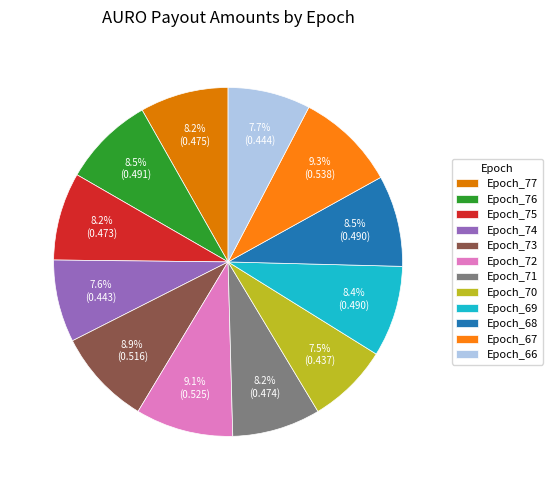

What percentage is the Epoch_75 slice, to the nearest percent?

8%